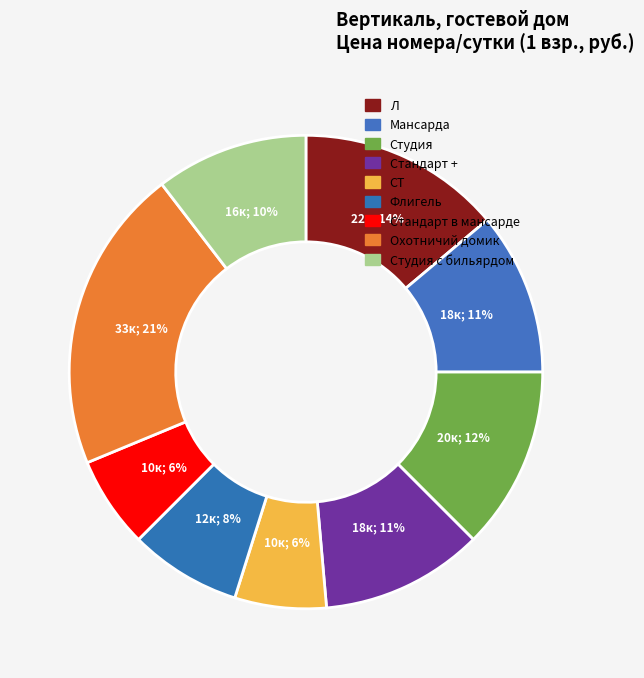

True or false: СТ accounts for 6% of the total.

True